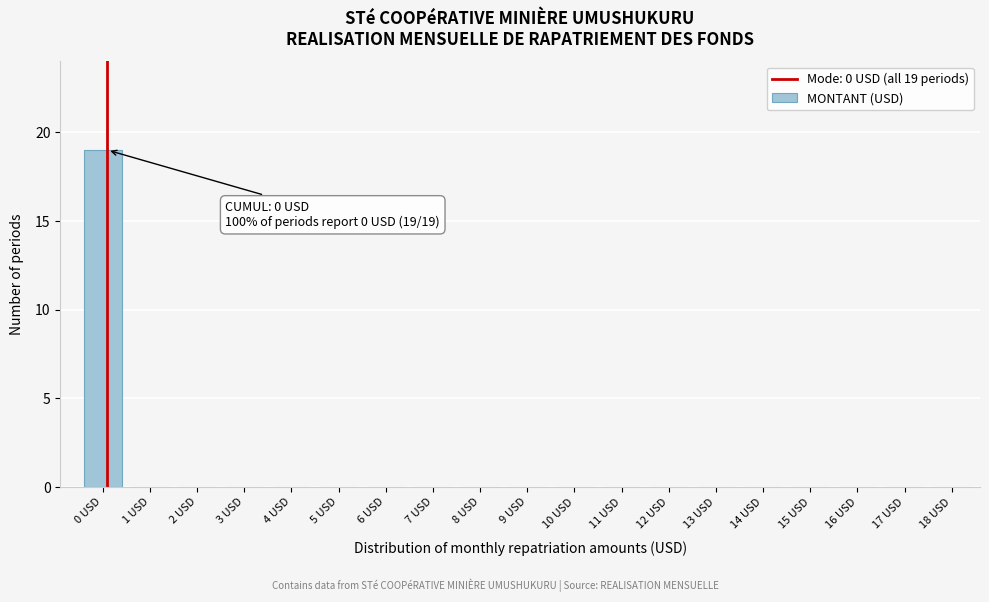

Reading left to right, extract all data points from this chart.

0 USD=19	1 USD=0	2 USD=0	3 USD=0	4 USD=0	5 USD=0	6 USD=0	7 USD=0	8 USD=0	9 USD=0	10 USD=0	11 USD=0	12 USD=0	13 USD=0	14 USD=0	15 USD=0	16 USD=0	17 USD=0	18 USD=0